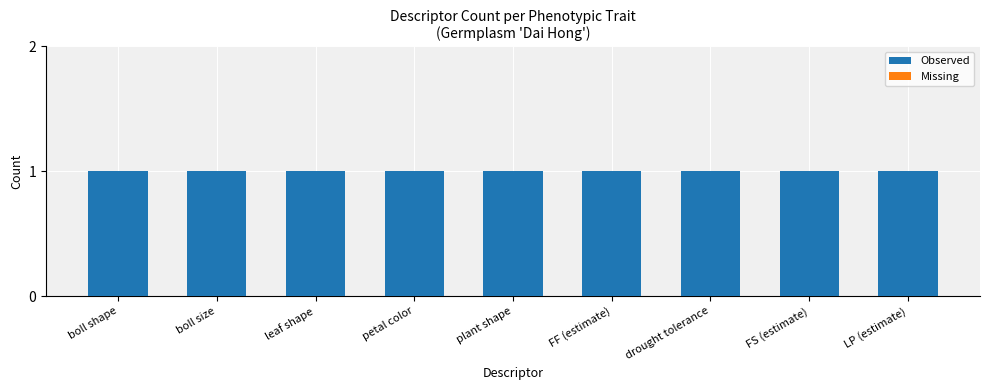

Count the number of categories in the chart.

9